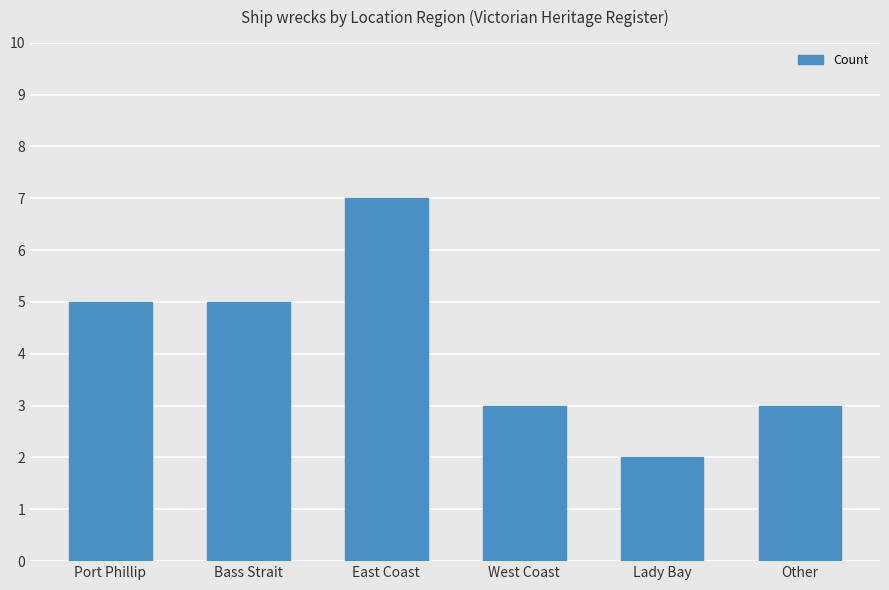

Count the values in the range 3 to 5.

4